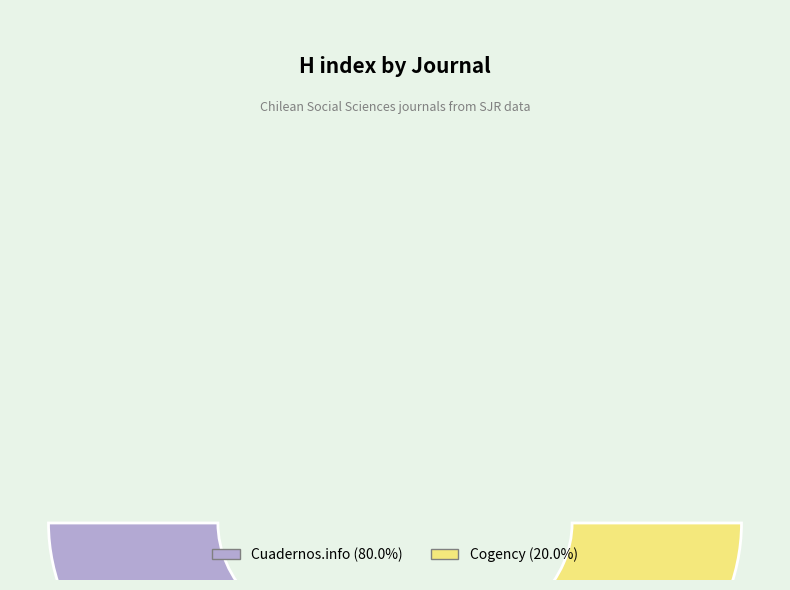

Rank the categories by value from highest to lowest.

Cuadernos.info, Cogency